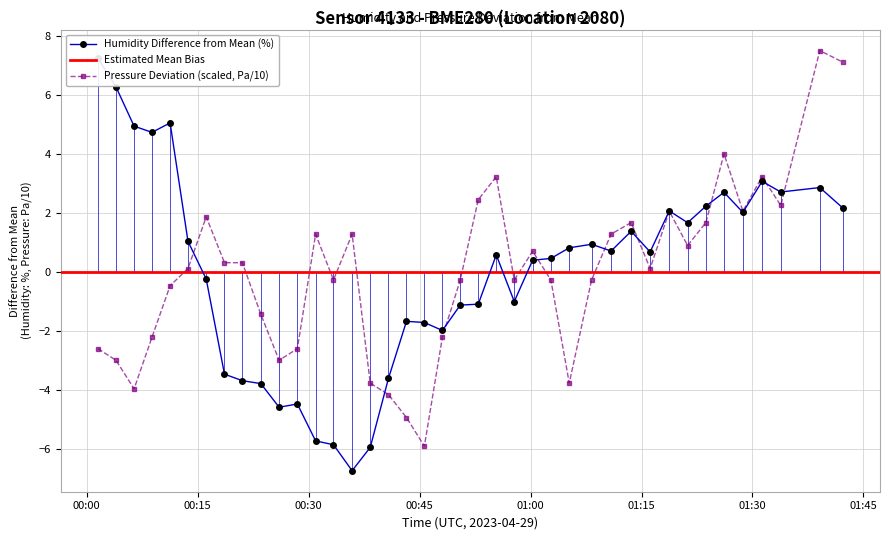

After their last crossing, which series has the higher values: Pressure_kPa or Humidity?

Pressure_kPa